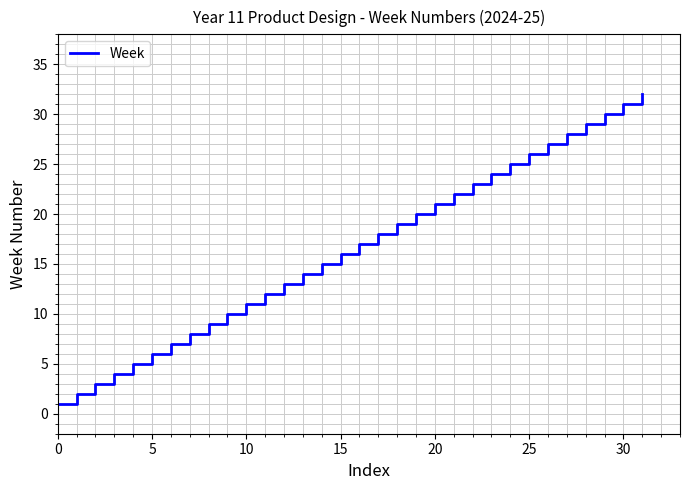

How many distinct data groups are displayed?

1